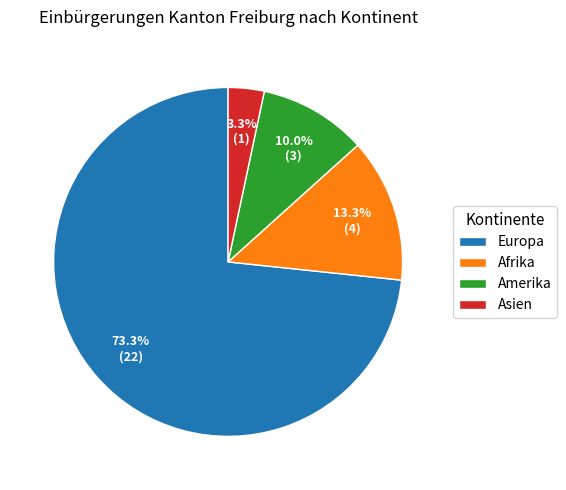

How many segments does this pie chart have?

4